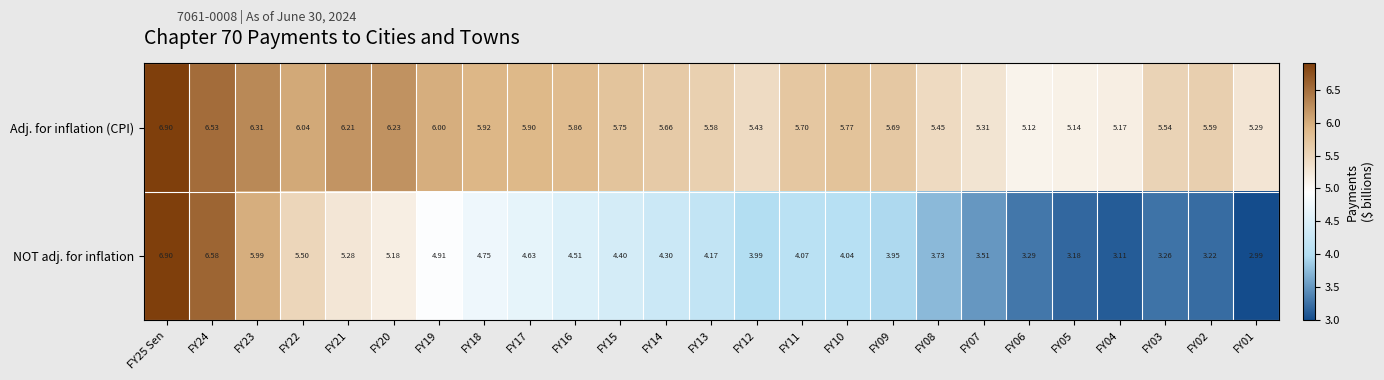

At which category does the chart reach its minimum across all series?

FY01